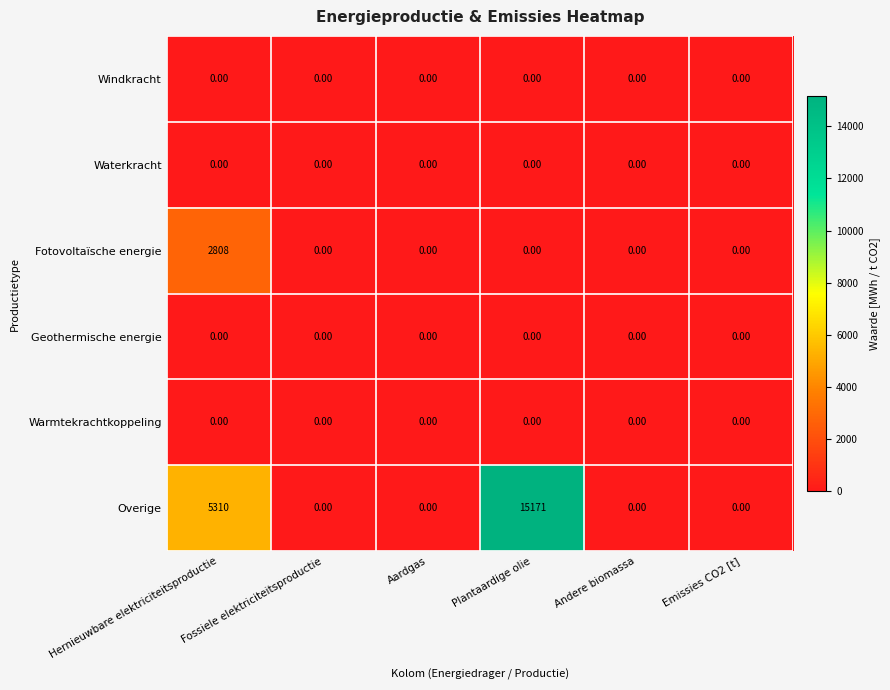

Which series has the largest range (max minus min)?

Overige